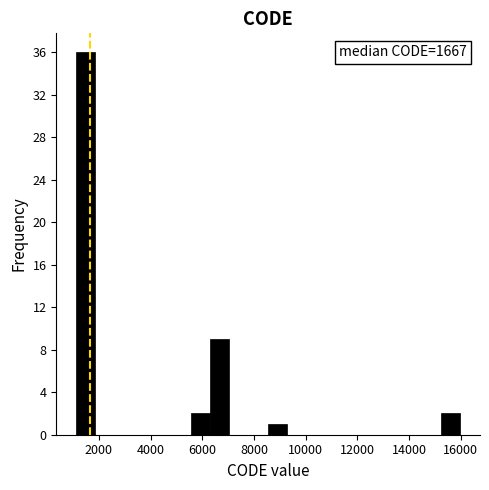

Around what value on the x-axis is the tallest bar? Give the approximate position of its centre, as read against the axis.

1400